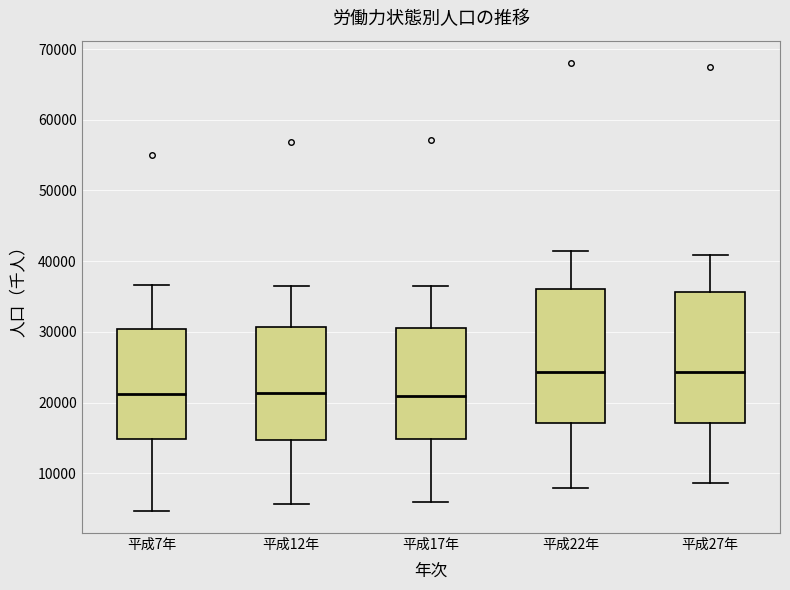

Where does the median line of the box for 平成12年 sit on the y-axis? The values are not printed on the chart, so give them approximately, as read against the axis.

21000